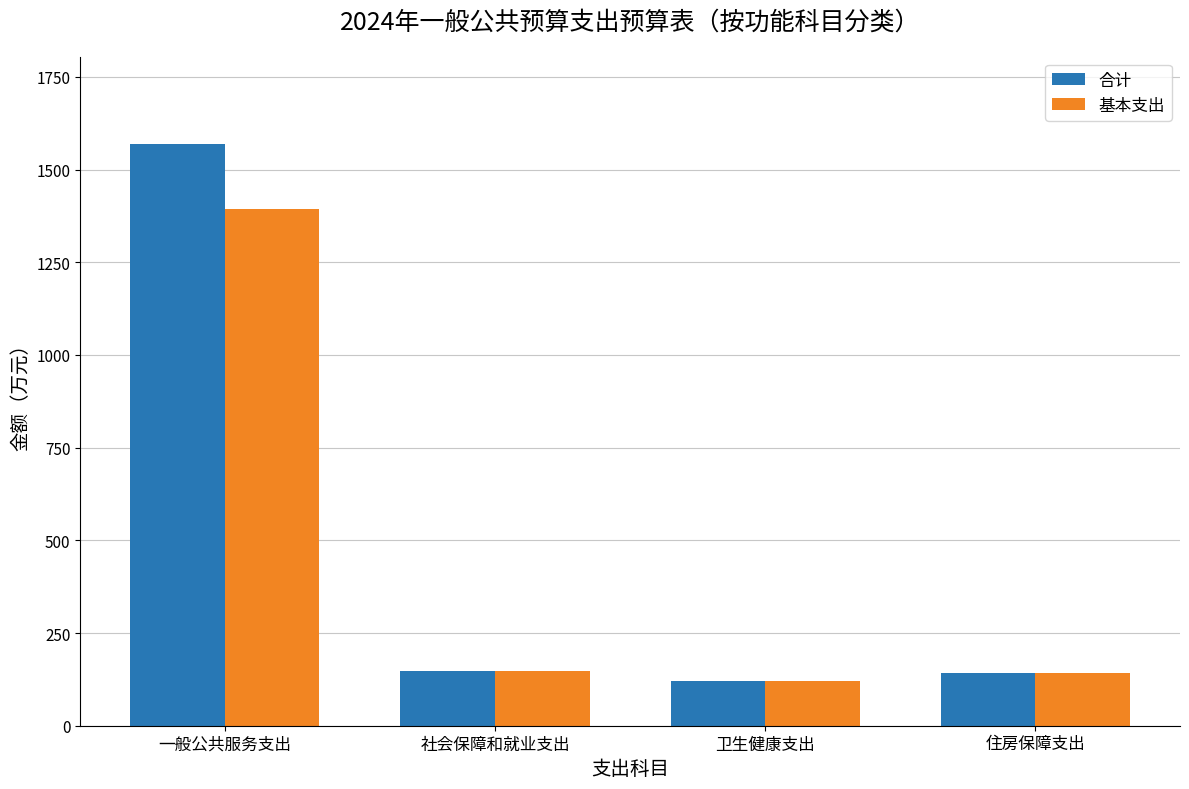

How many groups of bars are there?

4